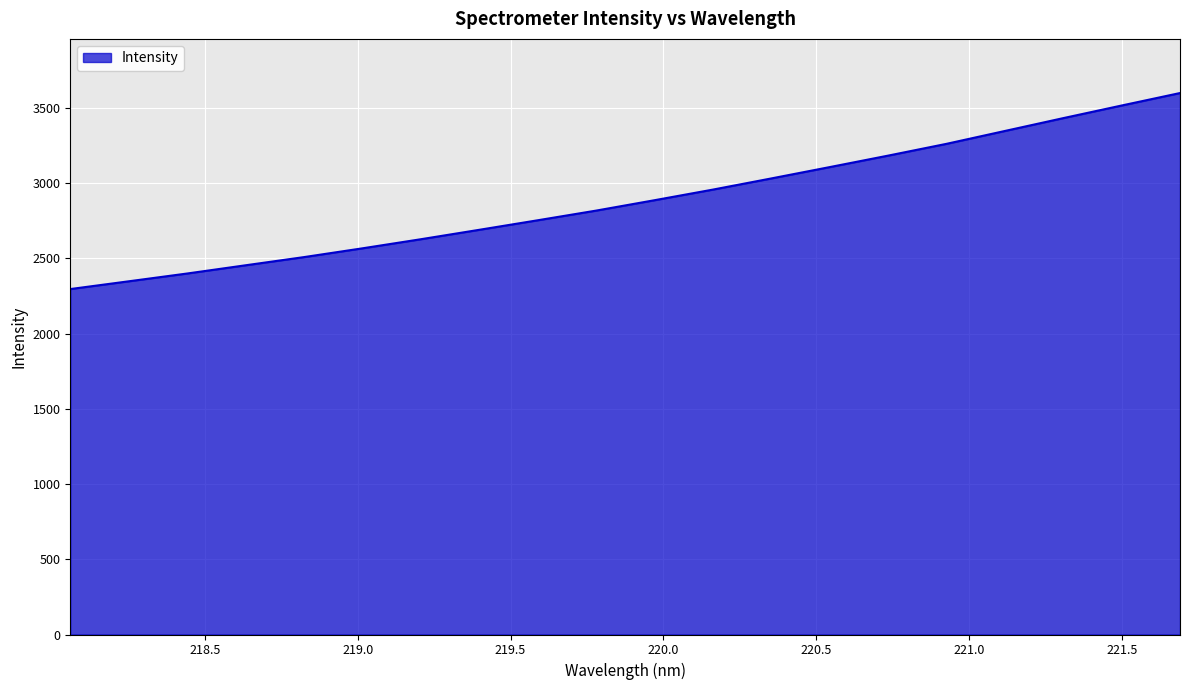

What is the difference between the maximum and minimum values?

1302.7